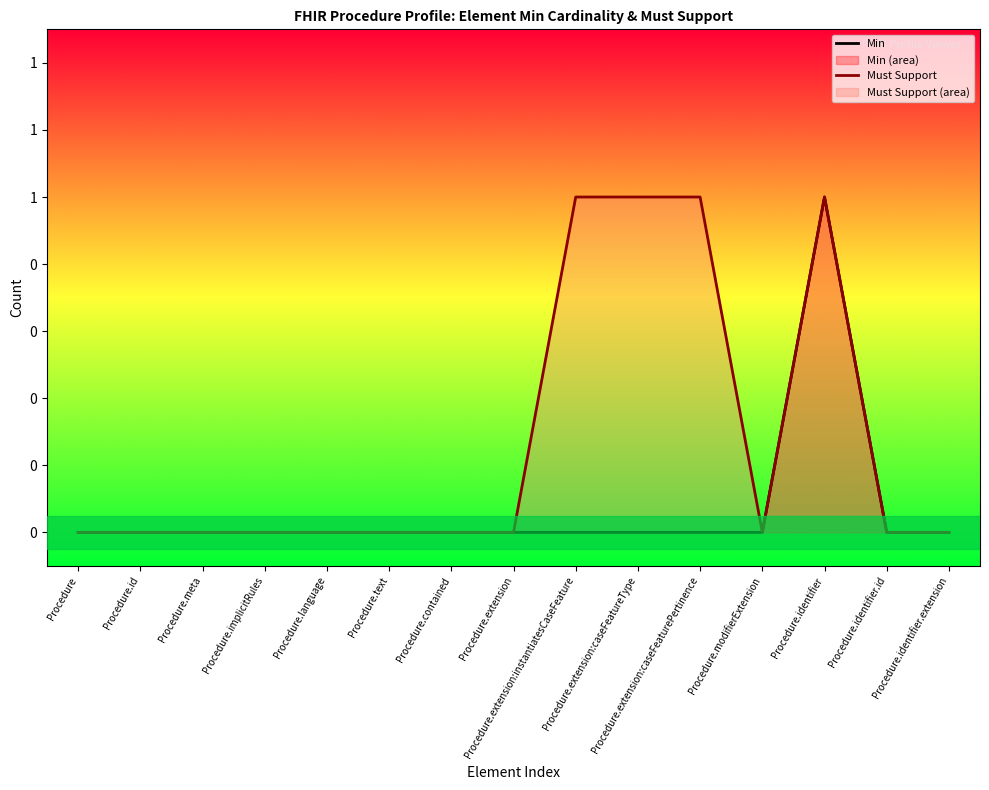

True or false: Must Support has a value of 0 at Procedure.identifier.extension.

True